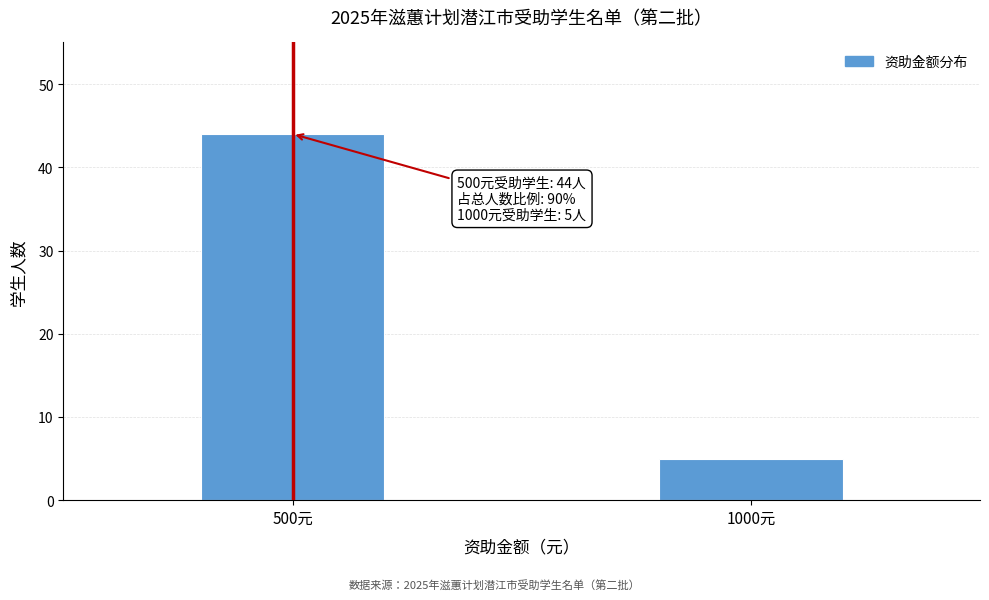

Reading right to left, what are all the values shown in this chart?

1000元=5	500元=44